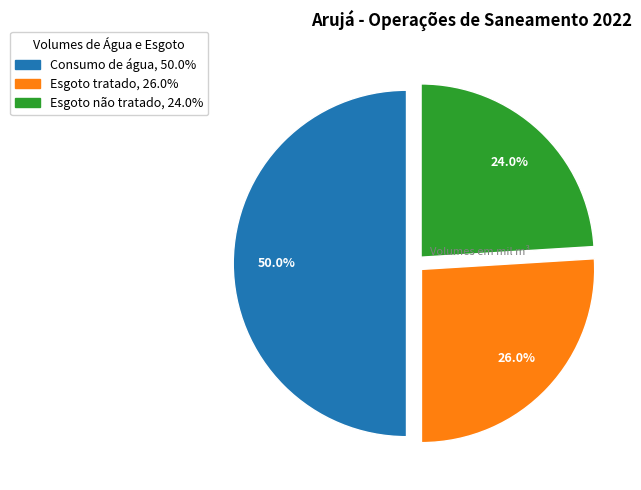

Do Esgoto não tratado and Consumo de água together represent more than half of the pie?

Yes